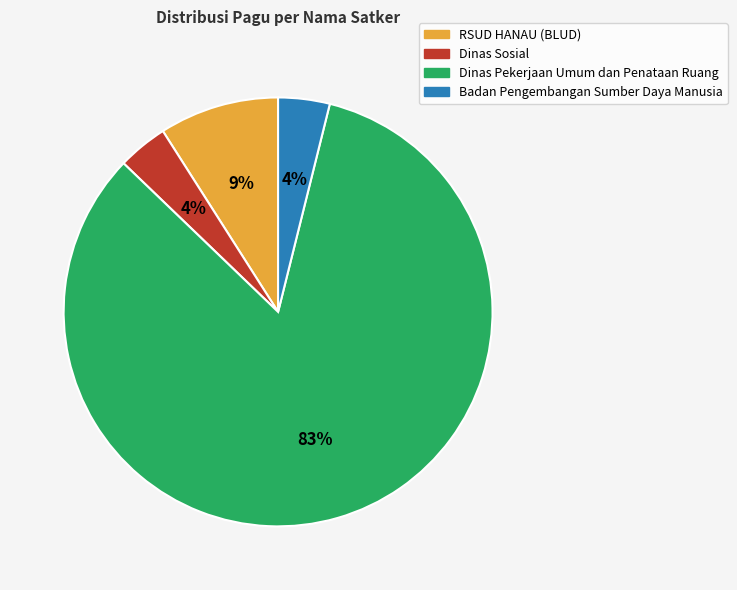

Count the number of slices in the pie.

4